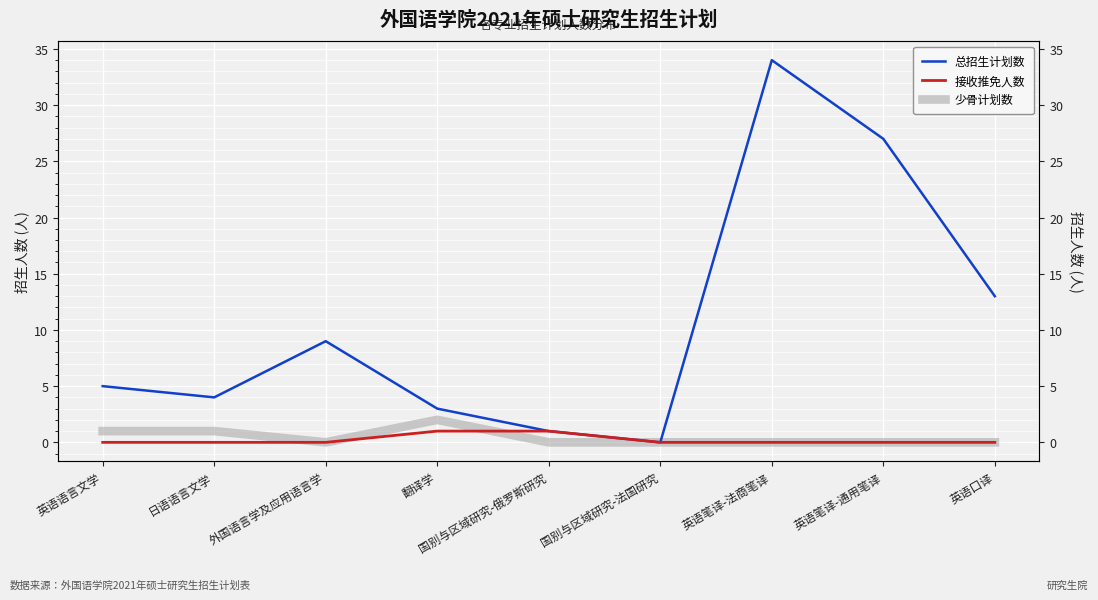

What is the label of the 4th point from the right?

国别与区域研究-法国研究